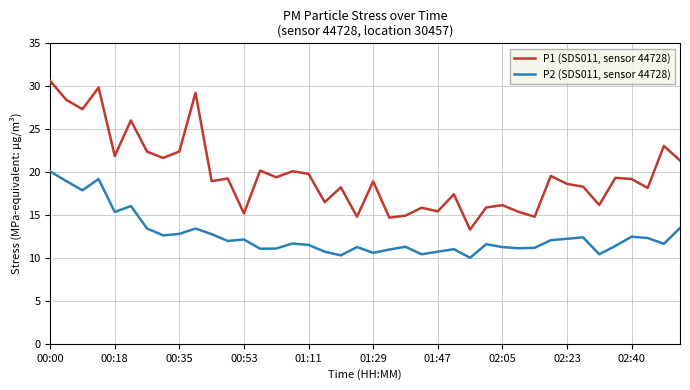

List the series in order of their overall mean, lowest first.

P2 (SDS011, sensor 44728), P1 (SDS011, sensor 44728)